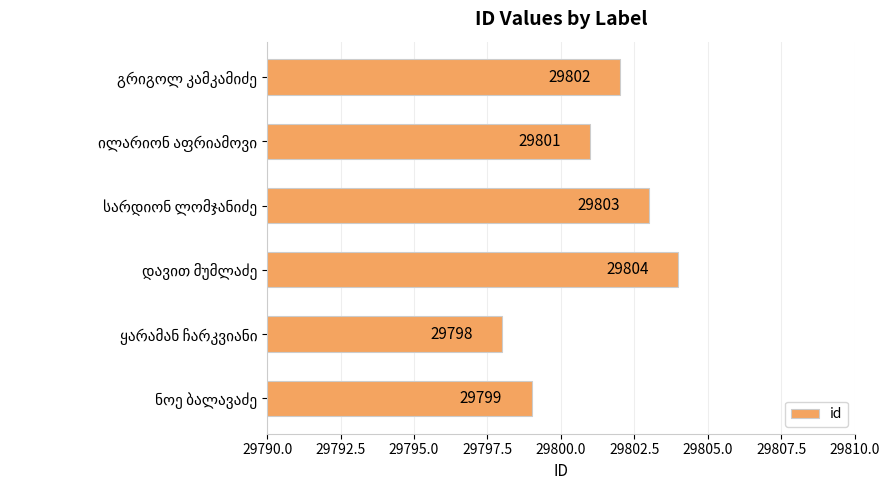

What is the smallest value displayed?

29798